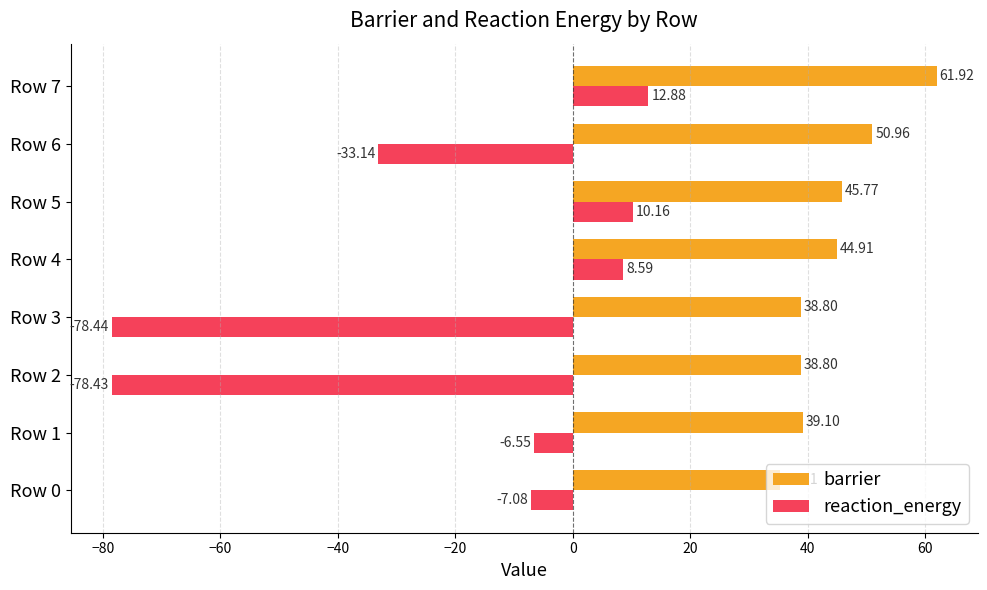

What is the sum of all reaction_energy values?

-172.0